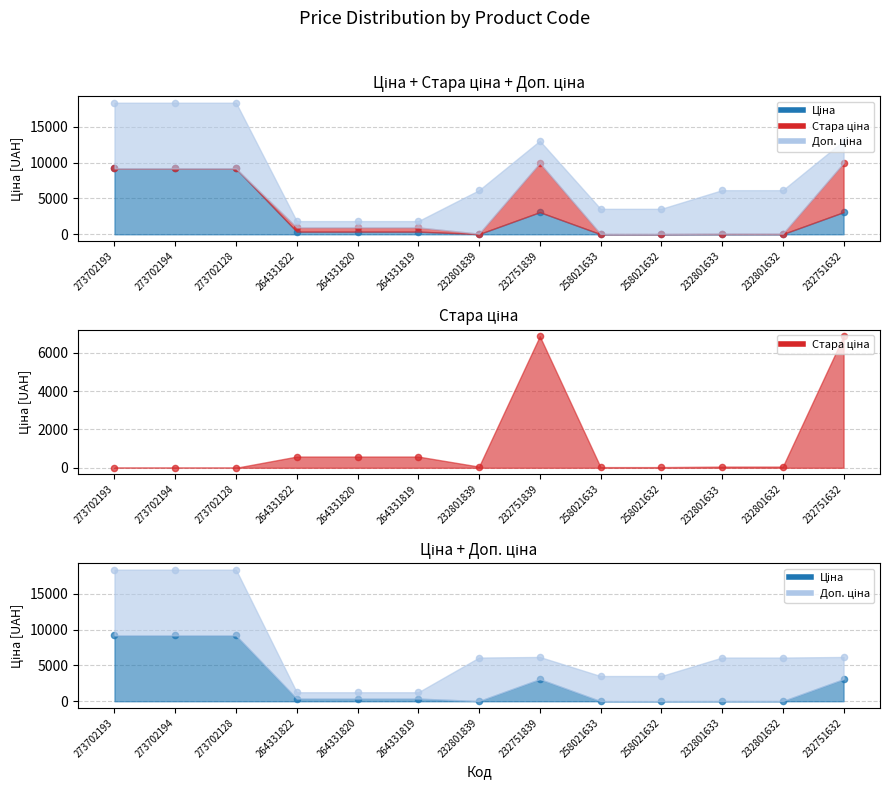

At how many categories does at least one series exceed 7781?

3